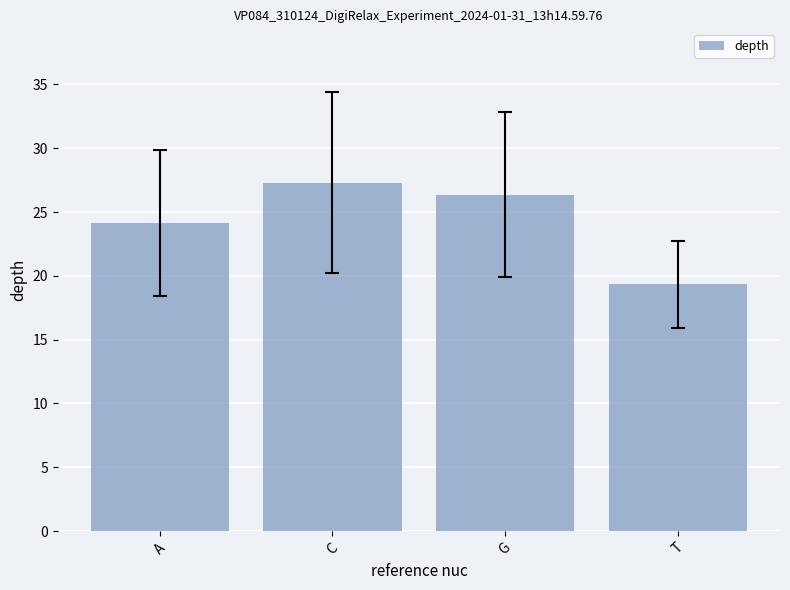

Reading right to left, list all the values displayed in this chart.

19.3	26.4	27.3	24.1